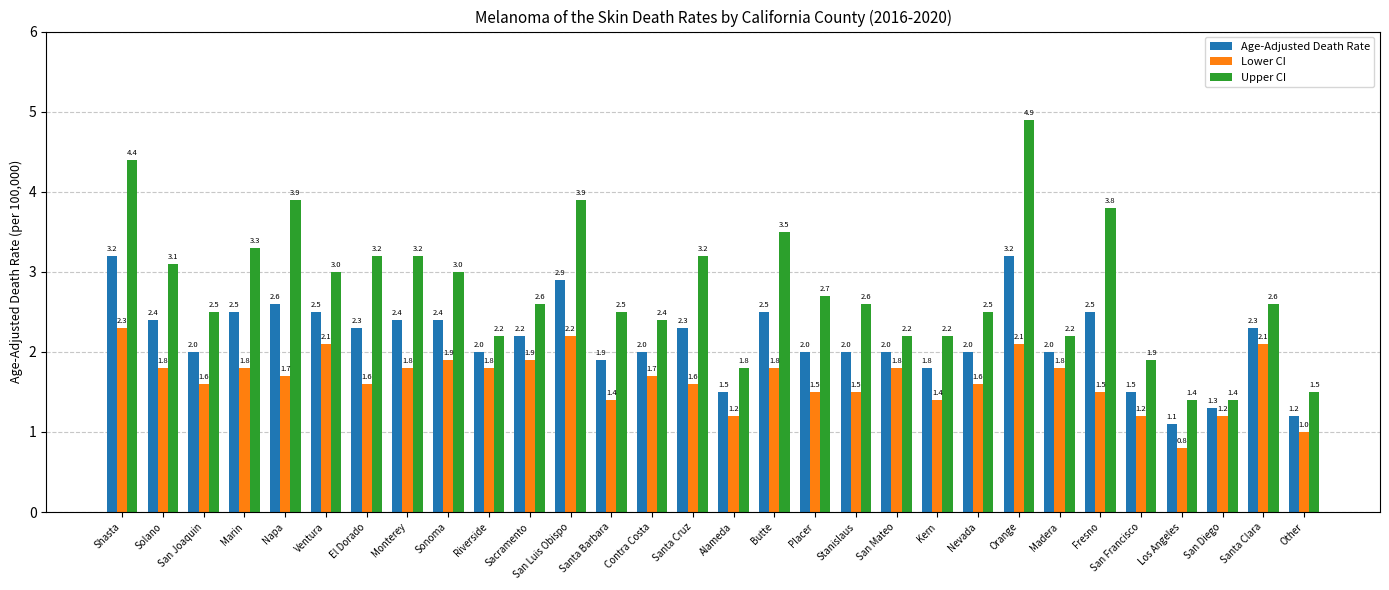

How many data points in Lower CI are less than 1?

1